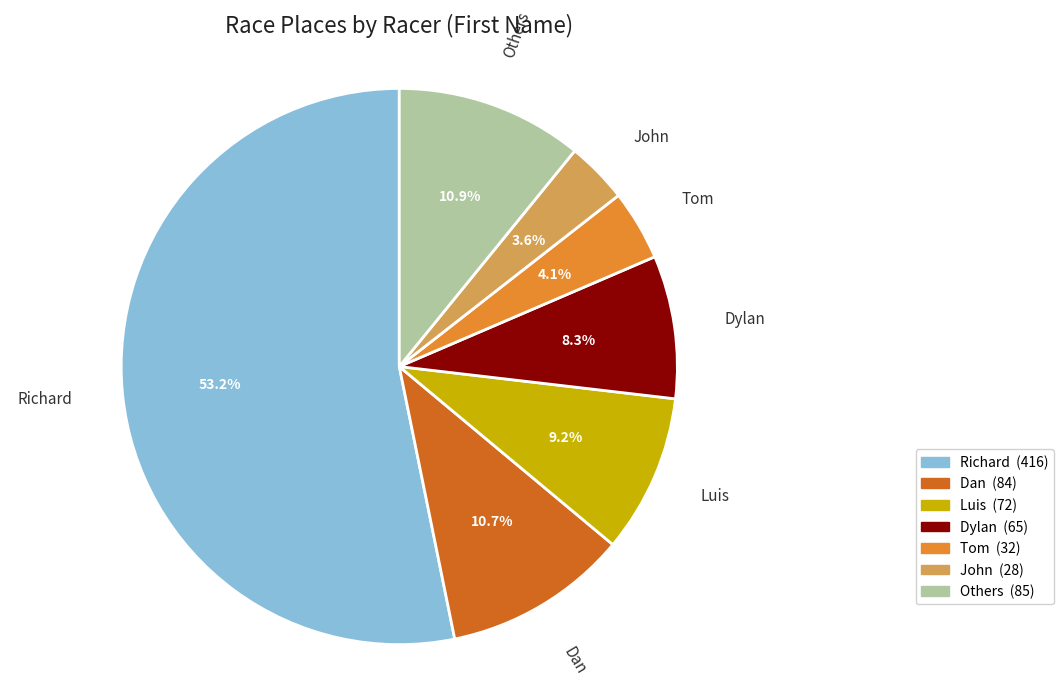

Between Luis and Others, which is larger?

Others